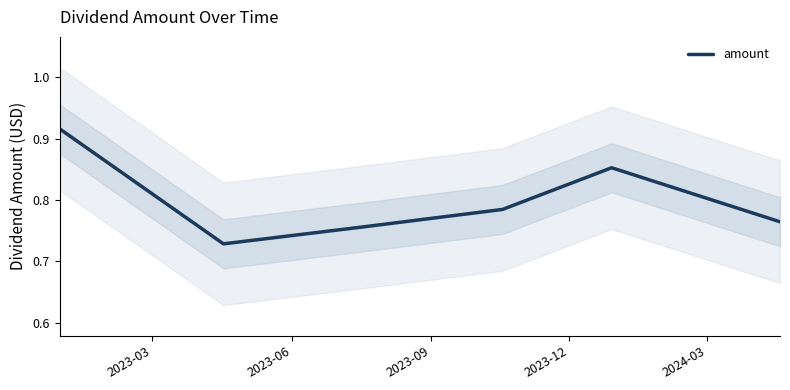

The chart shows a value of 0.4 at 2024-03. True or false?

False